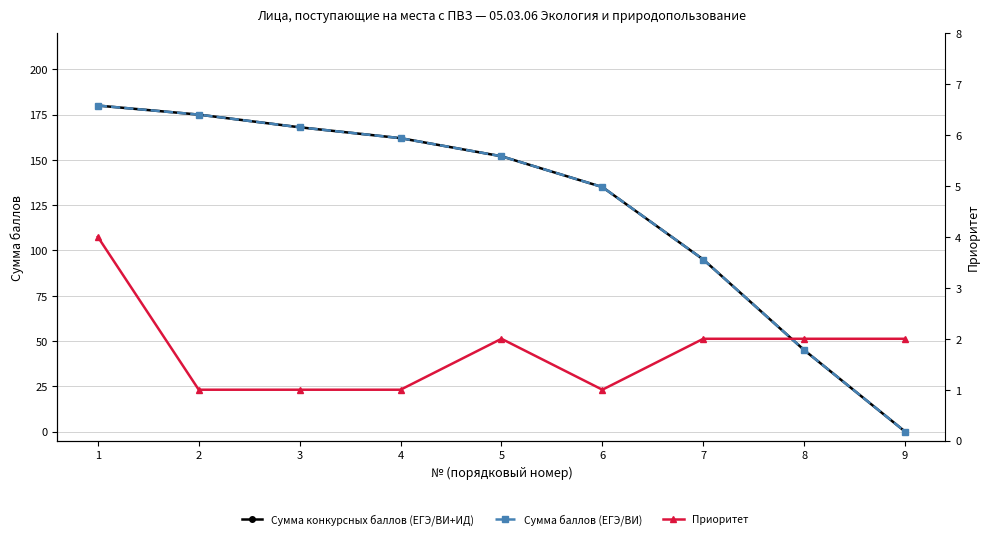

Reading left to right, what are all the values shown in this chart?

Сумма конкурсных баллов (ЕГЭ/ВИ+ИД): 180	175	168	162	152	135	95	45	0
Сумма баллов (ЕГЭ/ВИ): 180	175	168	162	152	135	95	45	0
Приоритет: 4	1	1	1	2	1	2	2	2